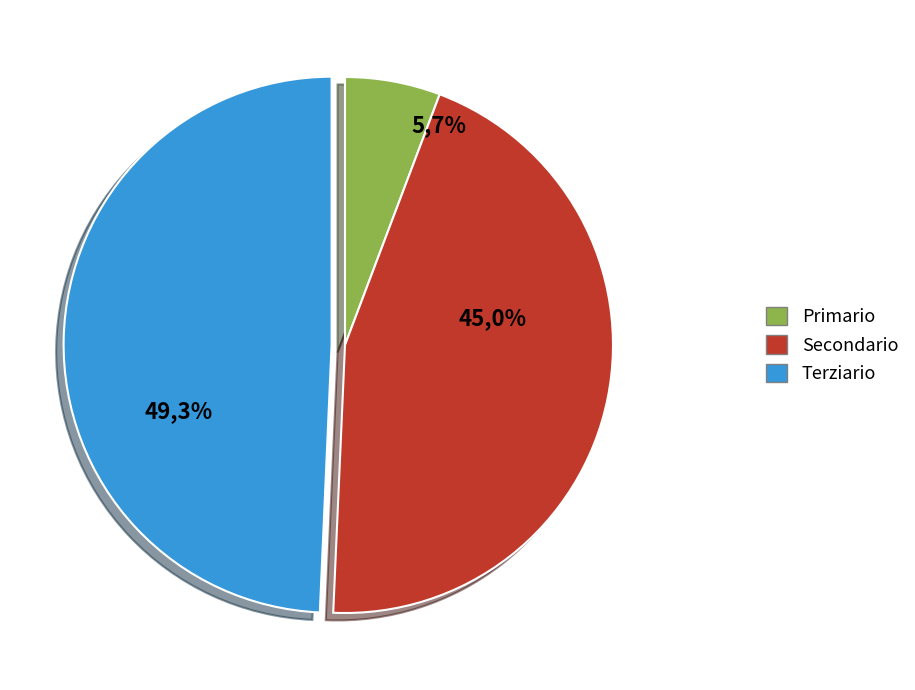

The 4 slice represents 1% of the pie. True or false?

False